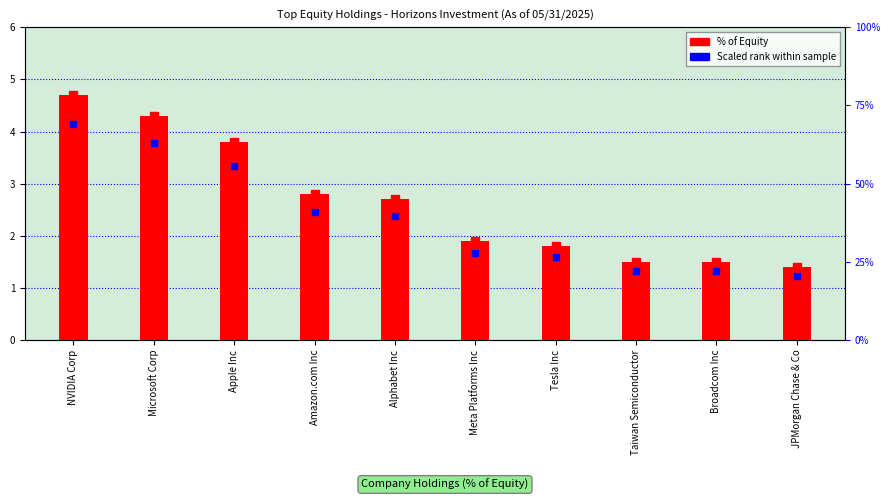

How many distinct data groups are displayed?

1